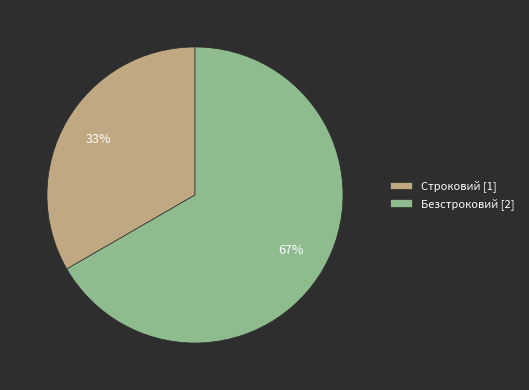

Which slice represents more than half of the pie?

Безстроковий